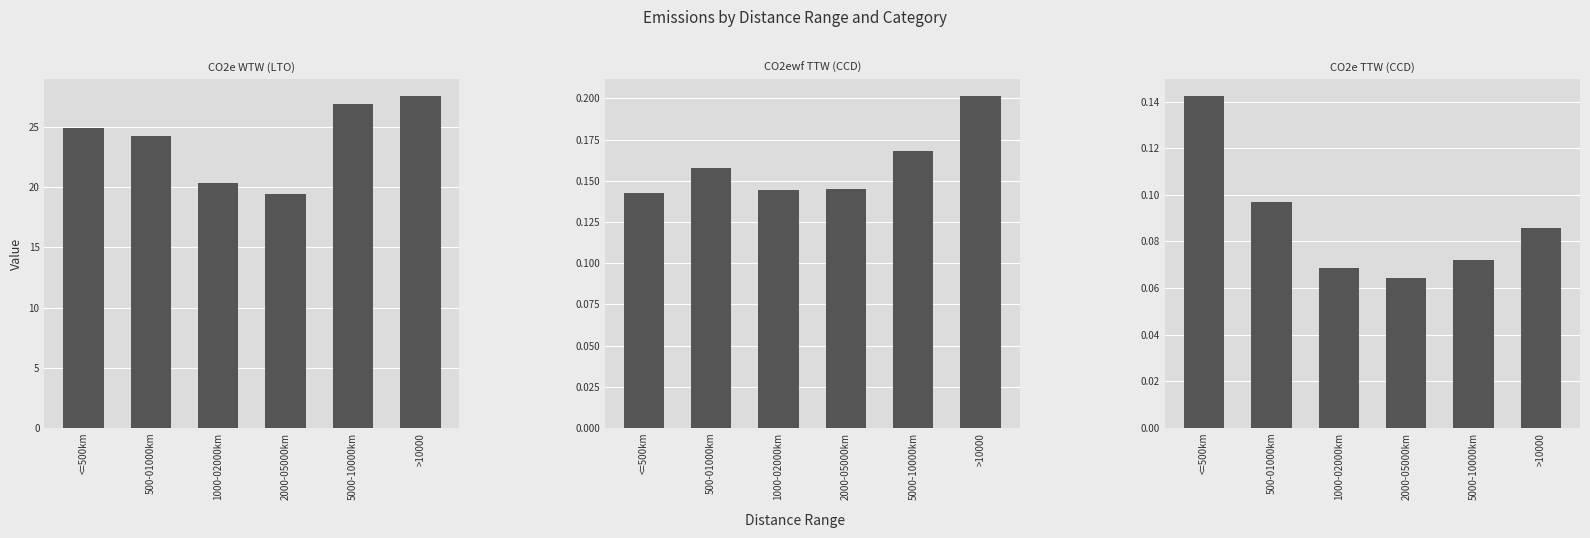

Does the chart contain any negative values?

No